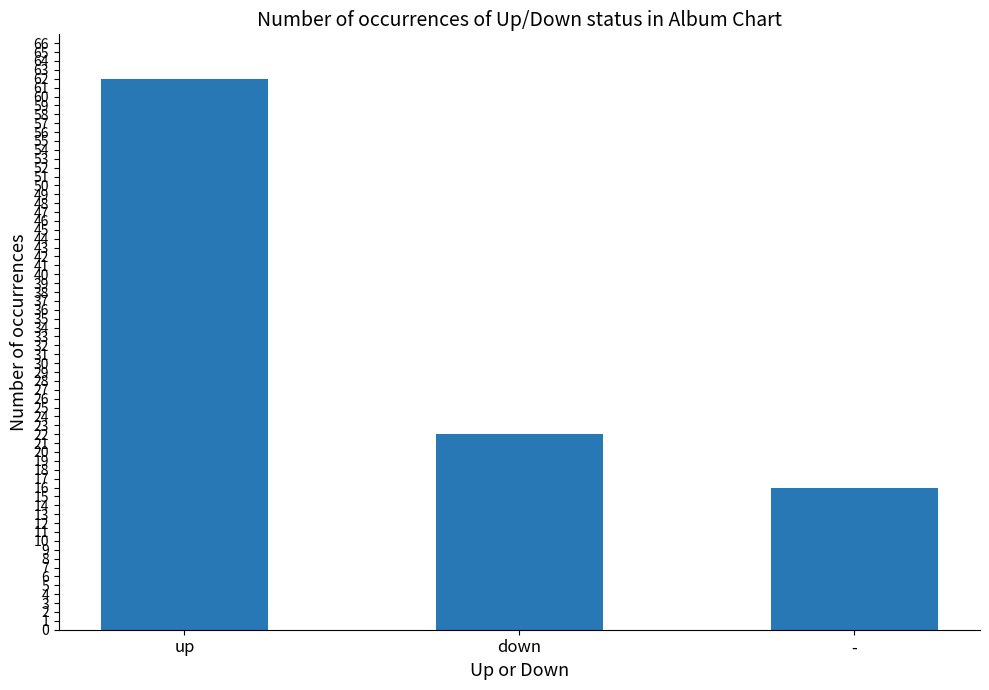

How many bars are there in total?

3